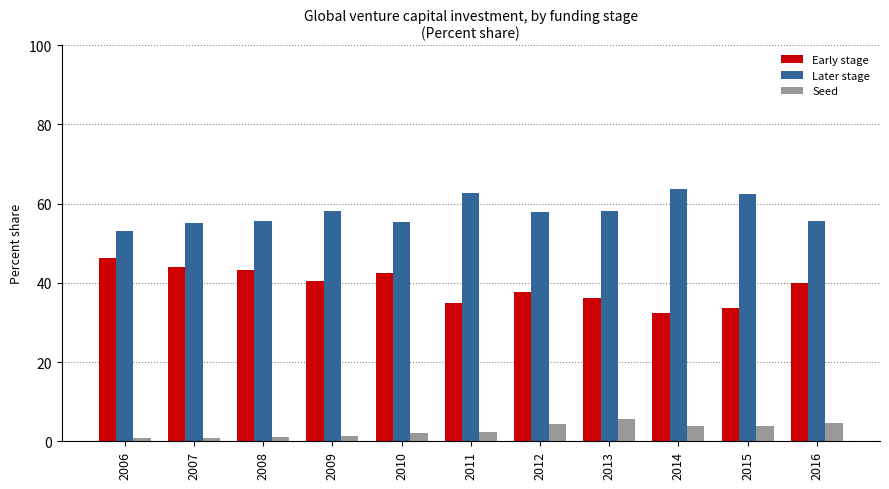

What is the highest value of the Early stage series?

46.2